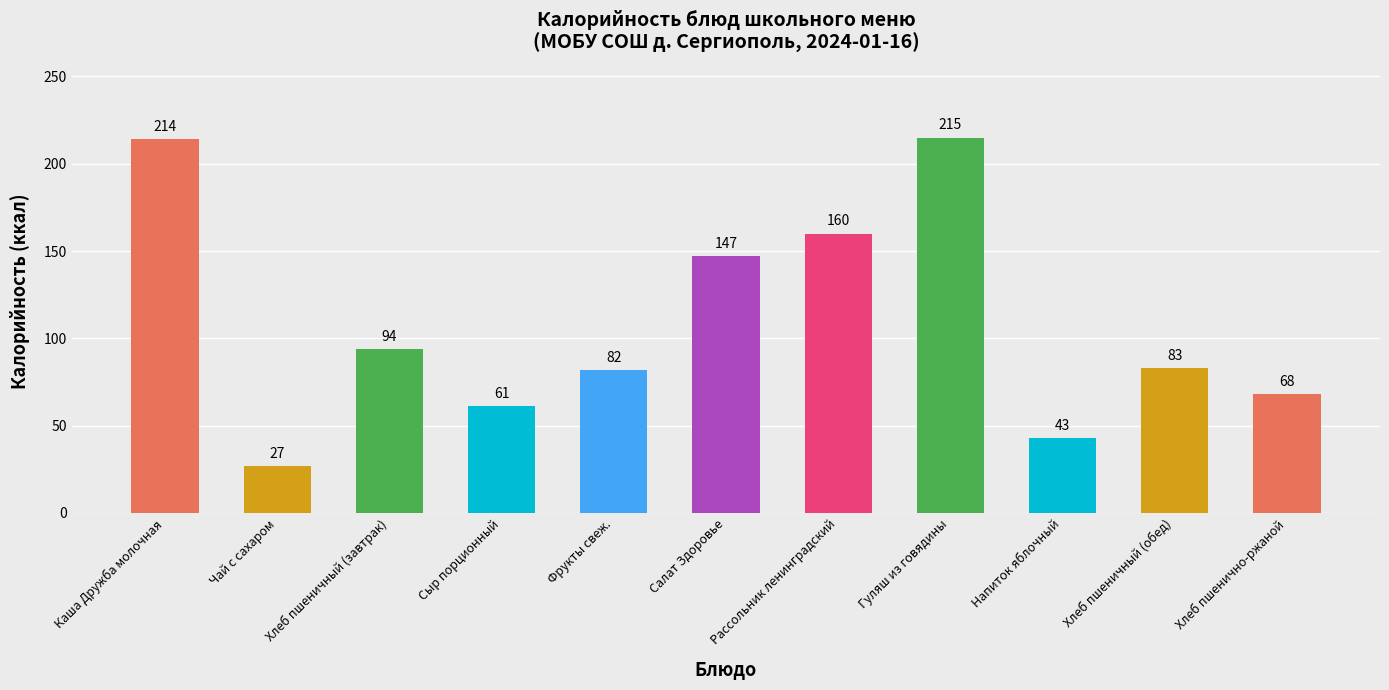

What is the label of the 6th bar from the left?

Салат Здоровье